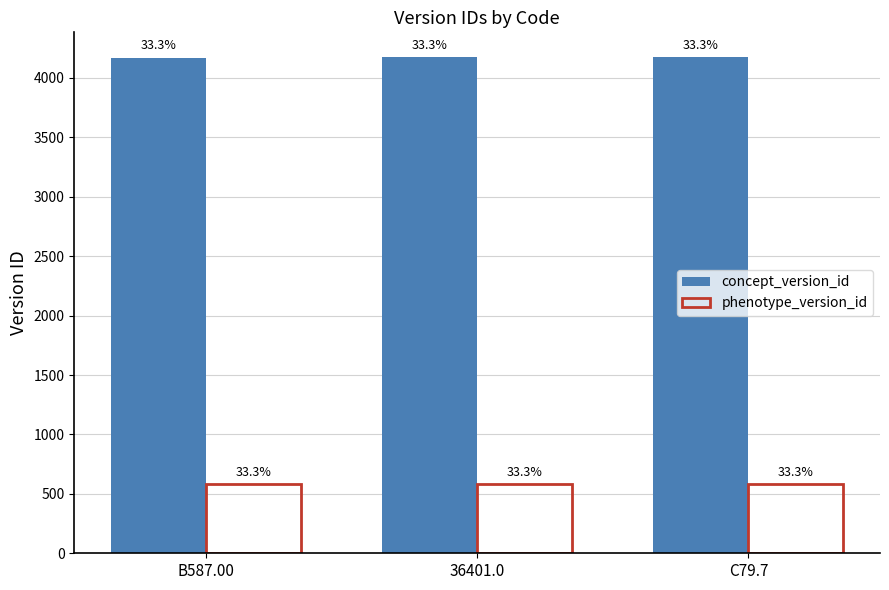

What are all the series names shown in the legend?

concept_version_id, phenotype_version_id